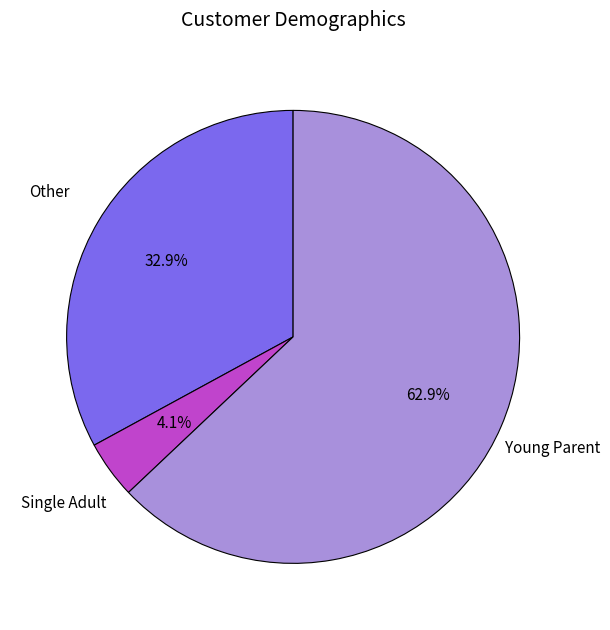

What is the ratio of the value at Other to the value at Single Adult?

8.0